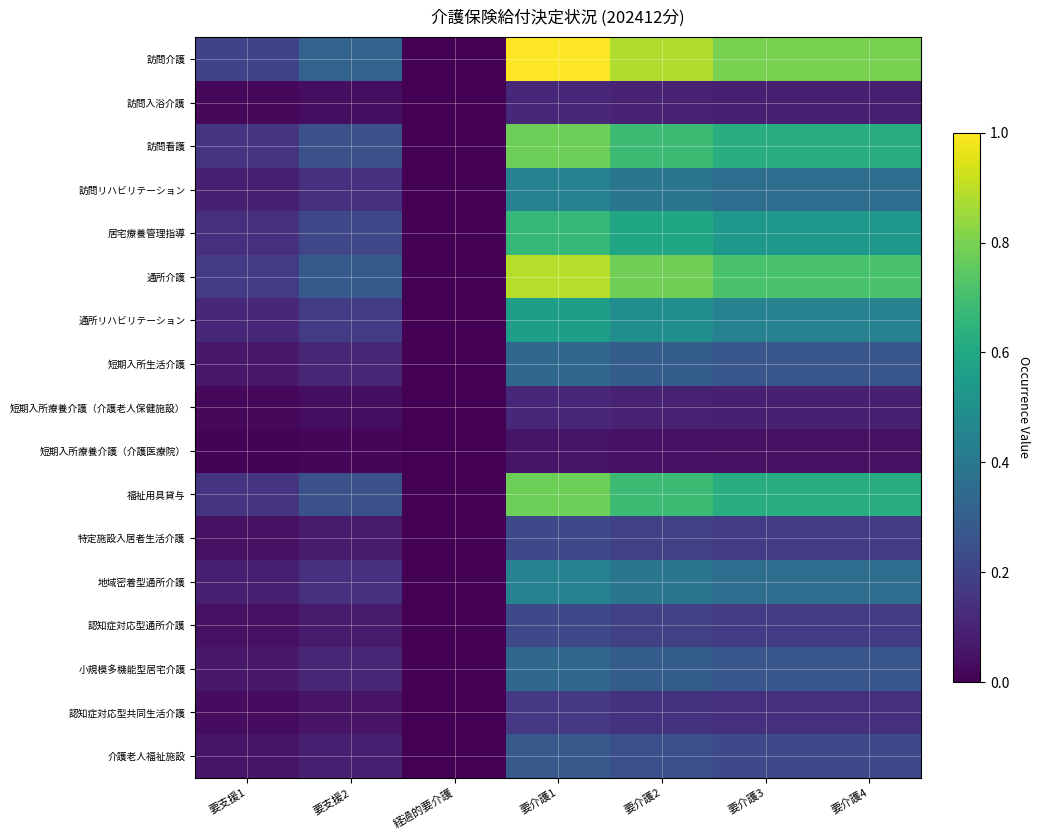

At how many categories does at least one series exceed 0?

6